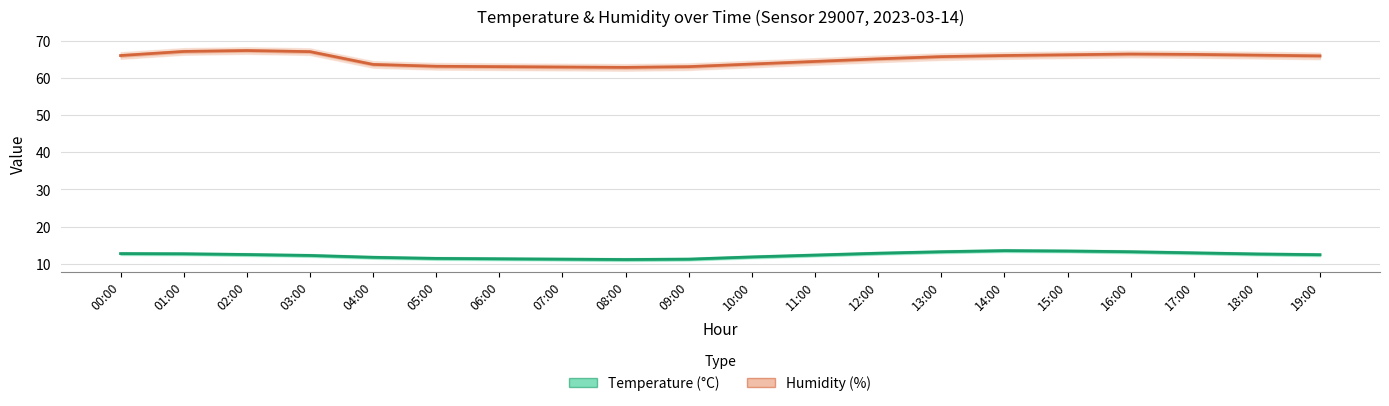

The Humidity (%) series shows 37.8 at 04:00. True or false?

False